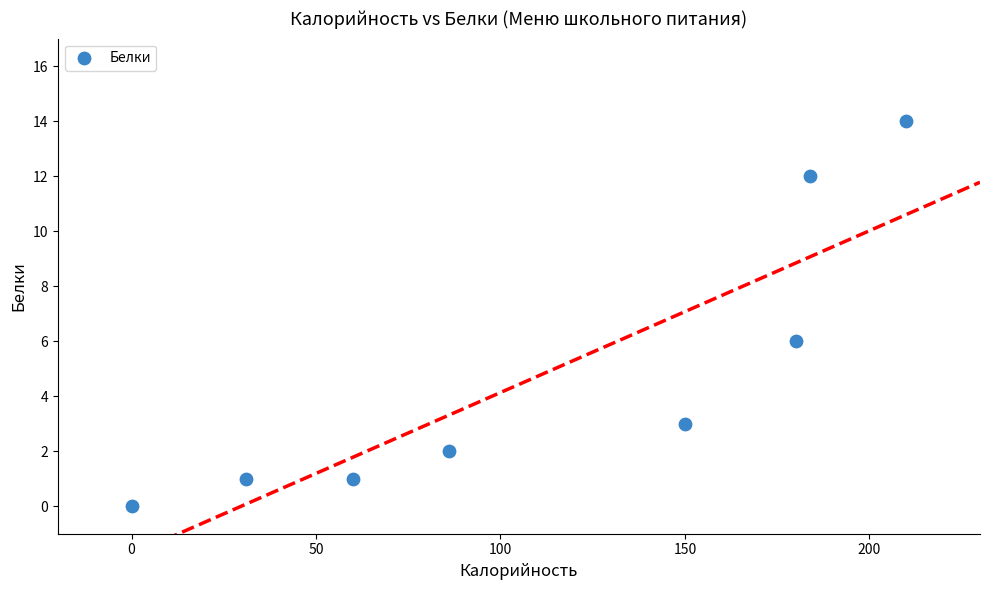

What Y value in the scatter plot is closest to 7?

6